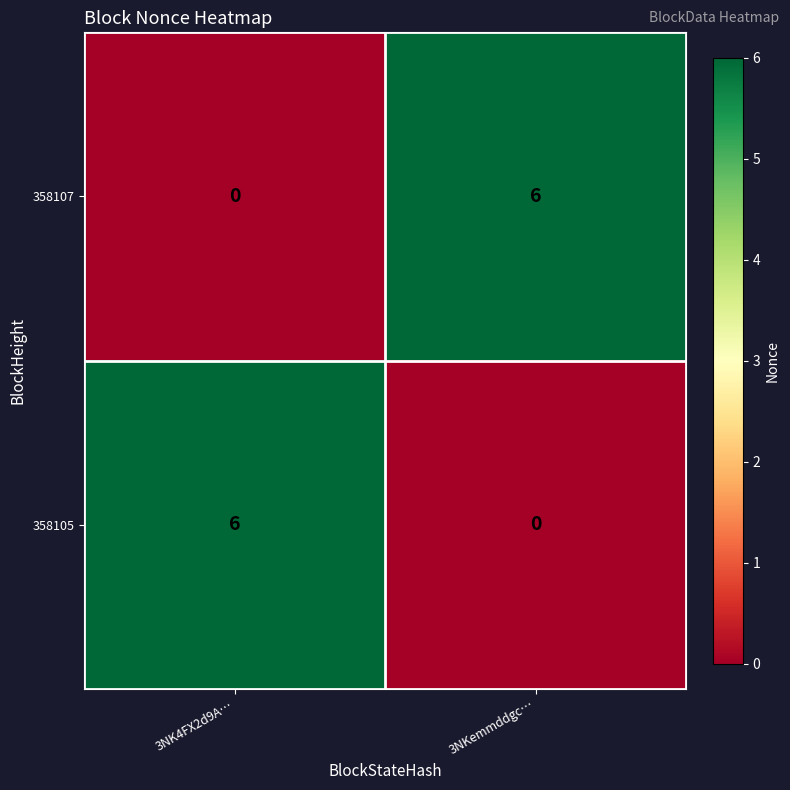

Rank the series at 3NKemmddgc… from lowest to highest value.

358105, 358107